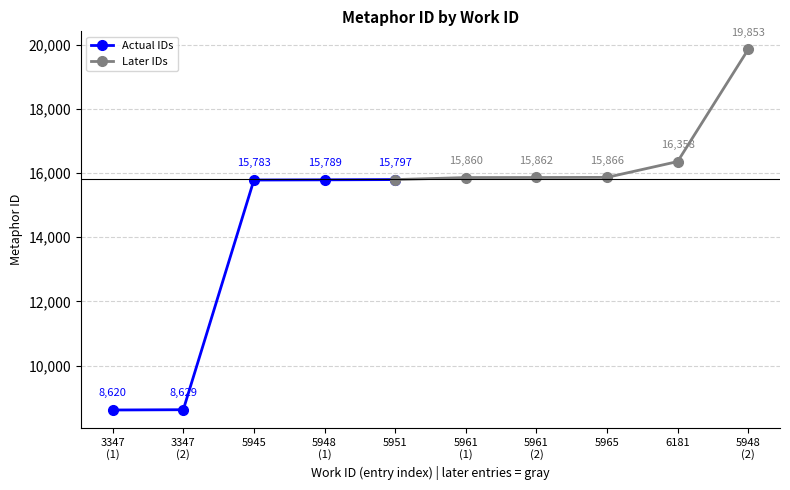

Rank the categories by value from lowest to highest.

3347, 3347, 5945, 5948, 5951, 5961, 5961, 5965, 6181, 5948